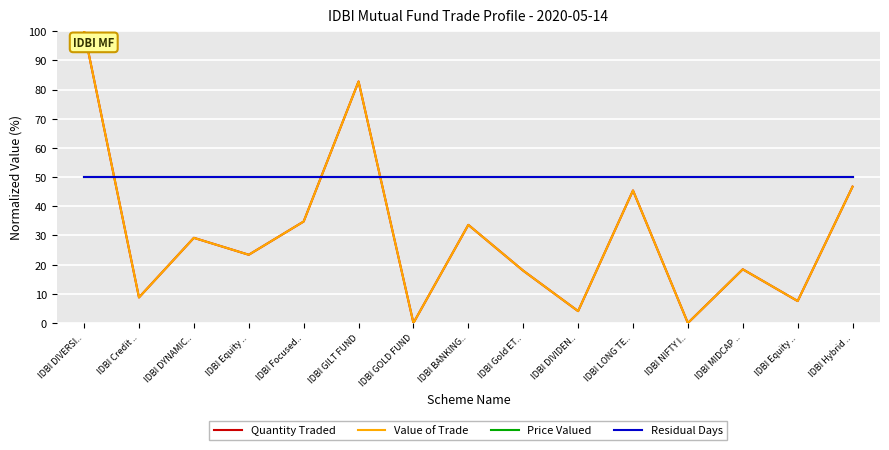

Which series has the largest range (max minus min)?

Quantity Traded